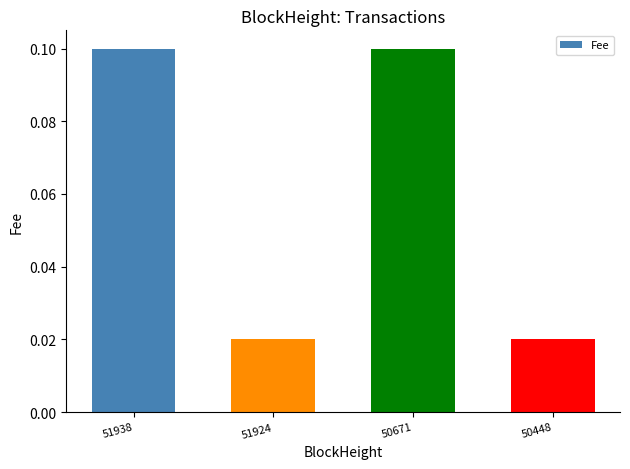

What is the difference between the values at 51924 and 50671?

0.1